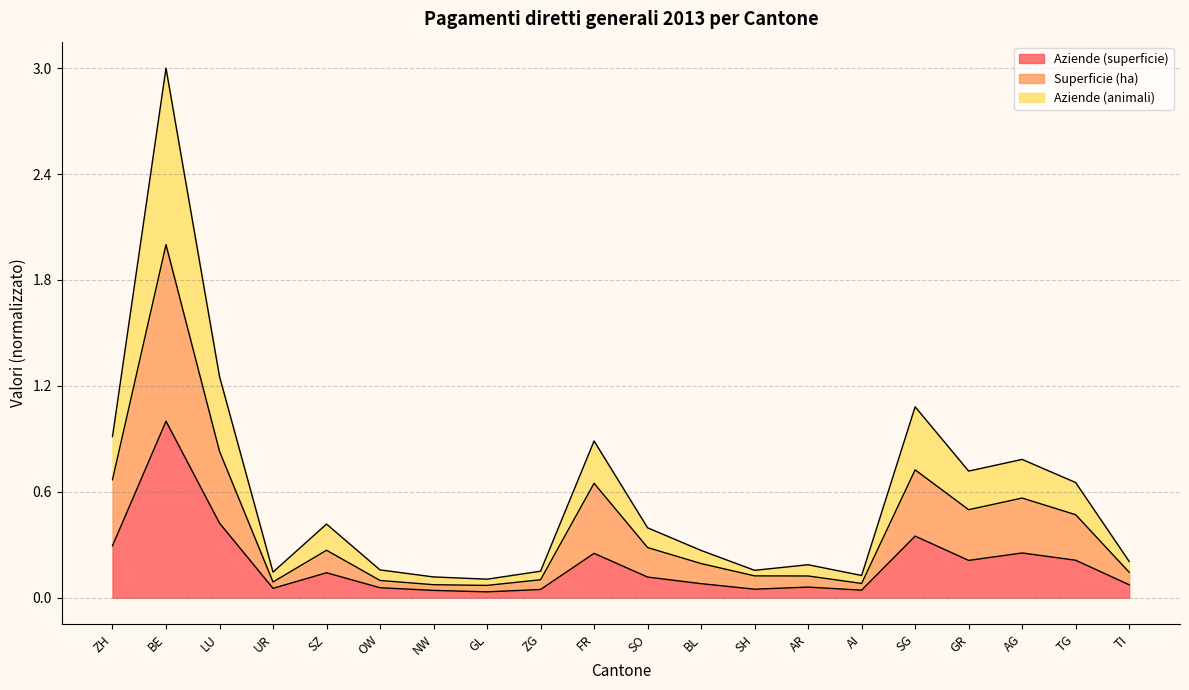

In Aziende (animali), how many points are higher than both neighbors (excluding endpoints)?

6